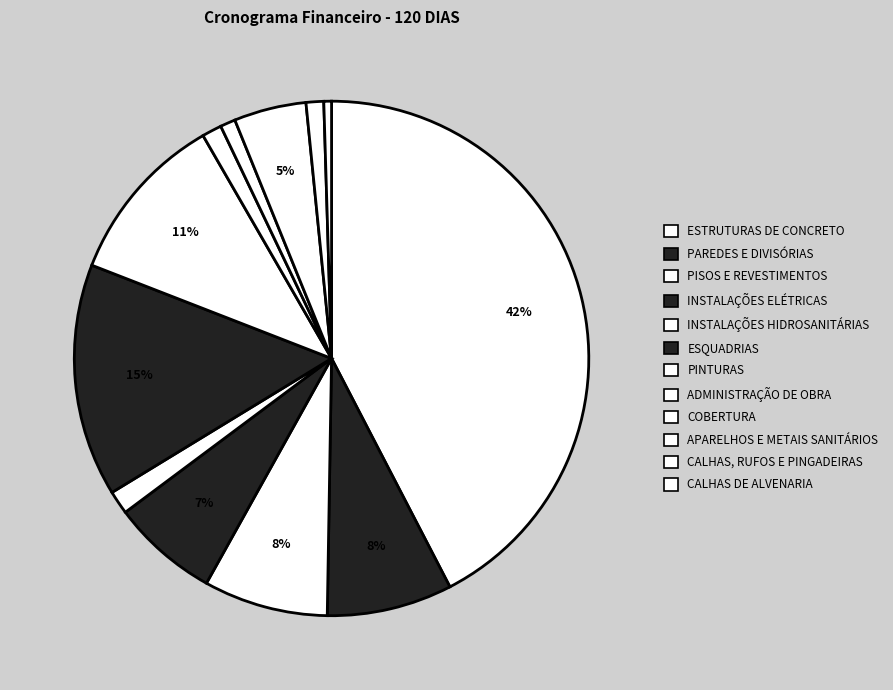

Count the number of slices in the pie.

12